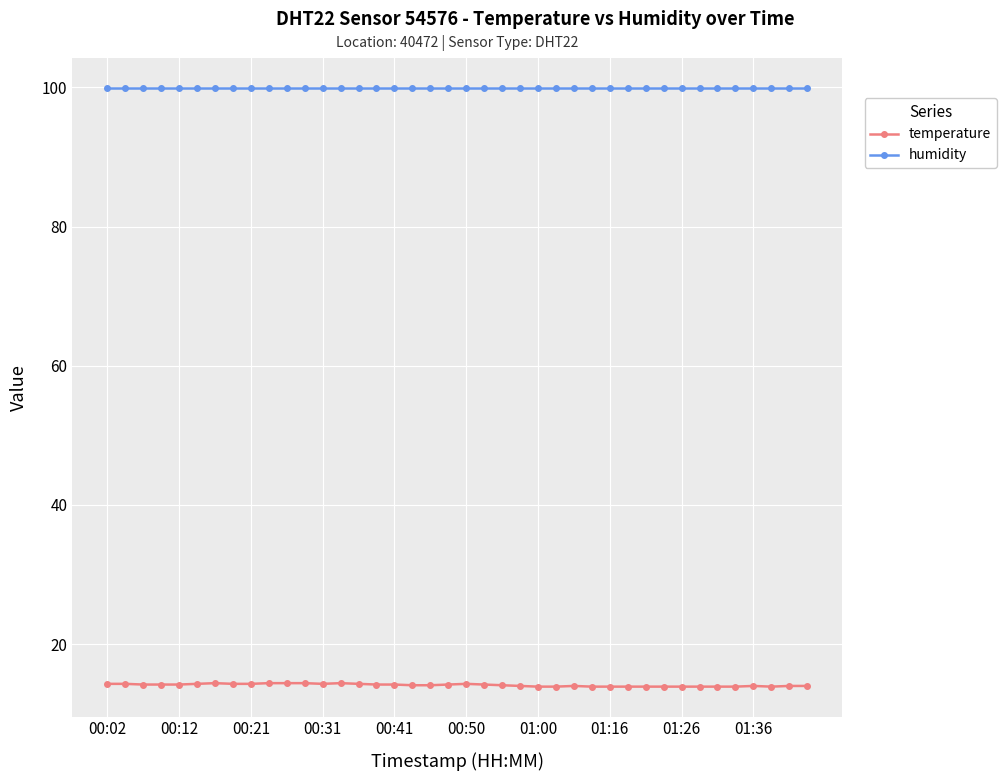

What are all the series names shown in the legend?

temperature, humidity